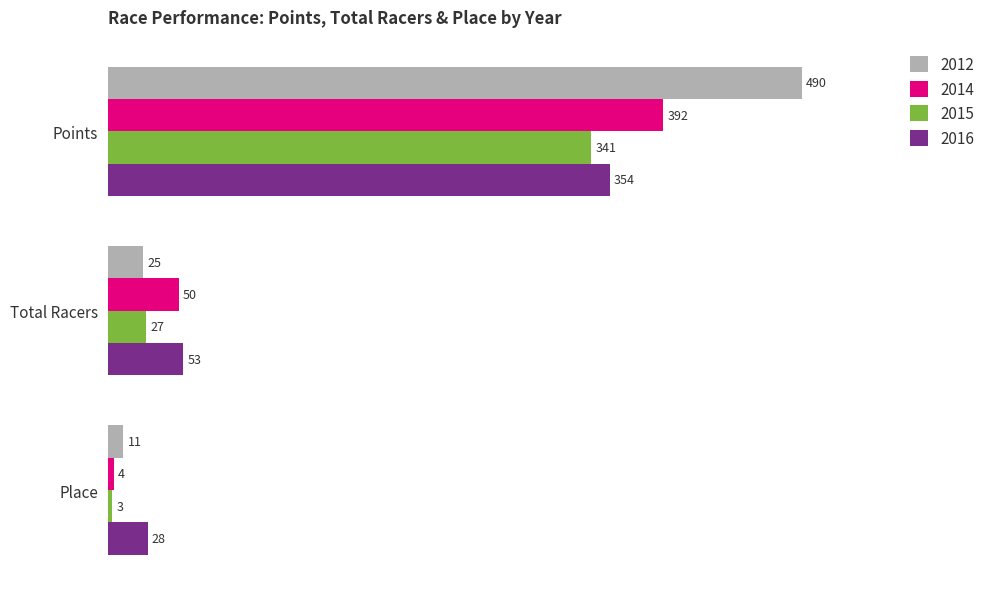

Is it true that 2012 equals 11.0 at Place?

True